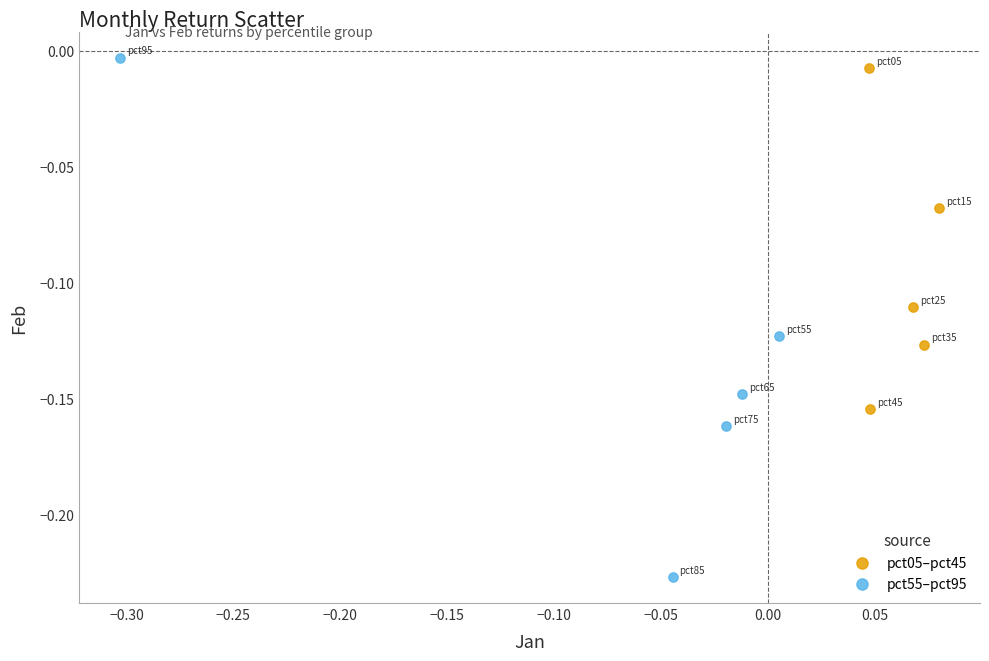

Which series reaches the minimum Y coordinate?

pct55–pct95